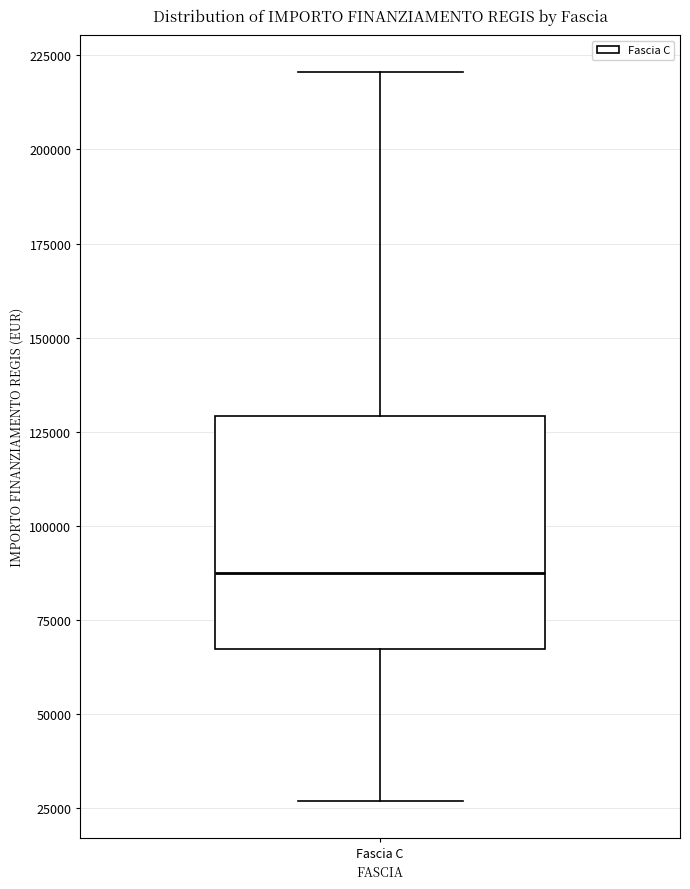

Where does the median line of the box for Fascia C sit on the y-axis? The values are not printed on the chart, so give them approximately, as read against the axis.

85000